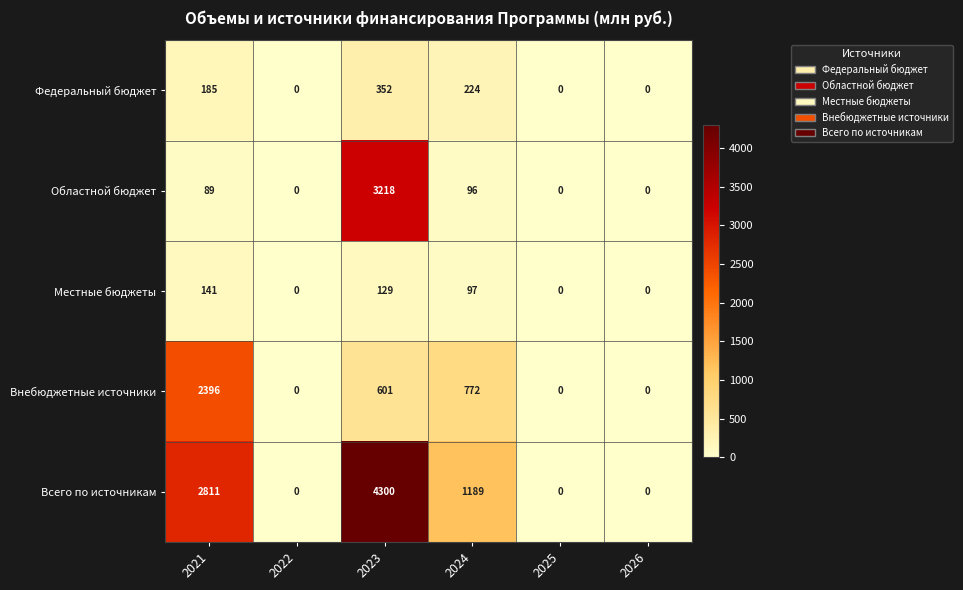

Reading left to right, list all the values displayed in this chart.

Федеральный бюджет: 2021=185	2022=0	2023=352	2024=224	2025=0	2026=0
Областной бюджет: 2021=89	2022=0	2023=3218	2024=96	2025=0	2026=0
Местные бюджеты: 2021=141	2022=0	2023=129	2024=97	2025=0	2026=0
Внебюджетные источники: 2021=2396	2022=0	2023=601	2024=772	2025=0	2026=0
Всего по источникам: 2021=2811	2022=0	2023=4300	2024=1189	2025=0	2026=0